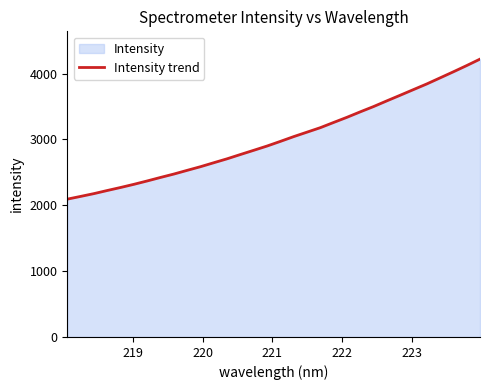

Reading right to left, list all the values displayed in this chart.

4218.5	4120.8	4026.2	3933.8	3841.8	3756.1	3670.1	3585.1	3498.5	3418.2	3335.3	3257.1	3177.9	3109.9	3042.2	2969.8	2899.3	2834.5	2770.6	2705.5	2645.7	2585.4	2529.9	2473.7	2422.2	2368.9	2317.7	2269.6	2223.8	2176.5	2134.1	2092.6